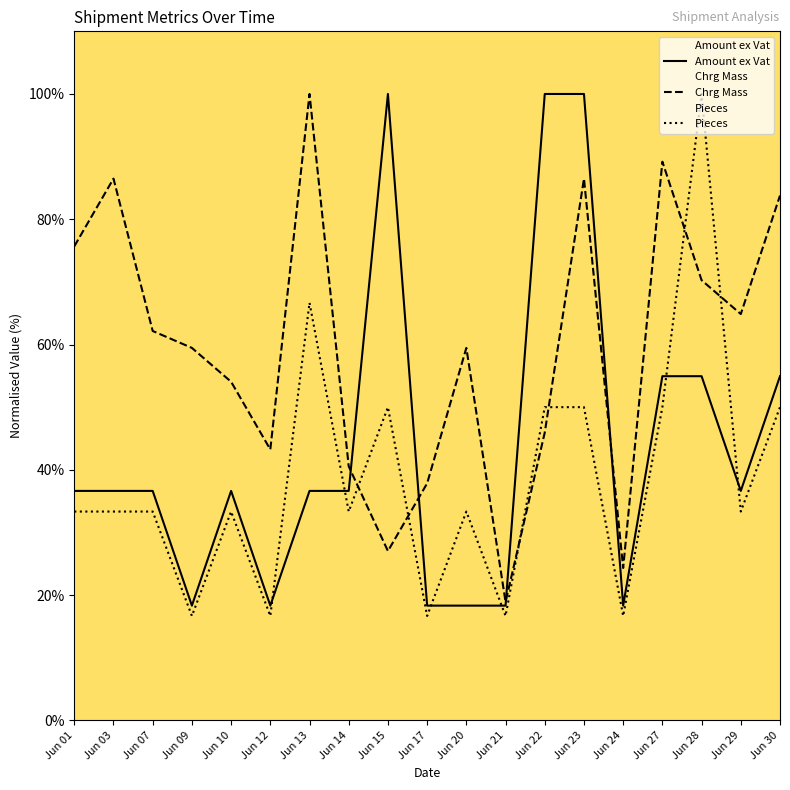

How many interior local peaks does the Chrg Mass series have?

5